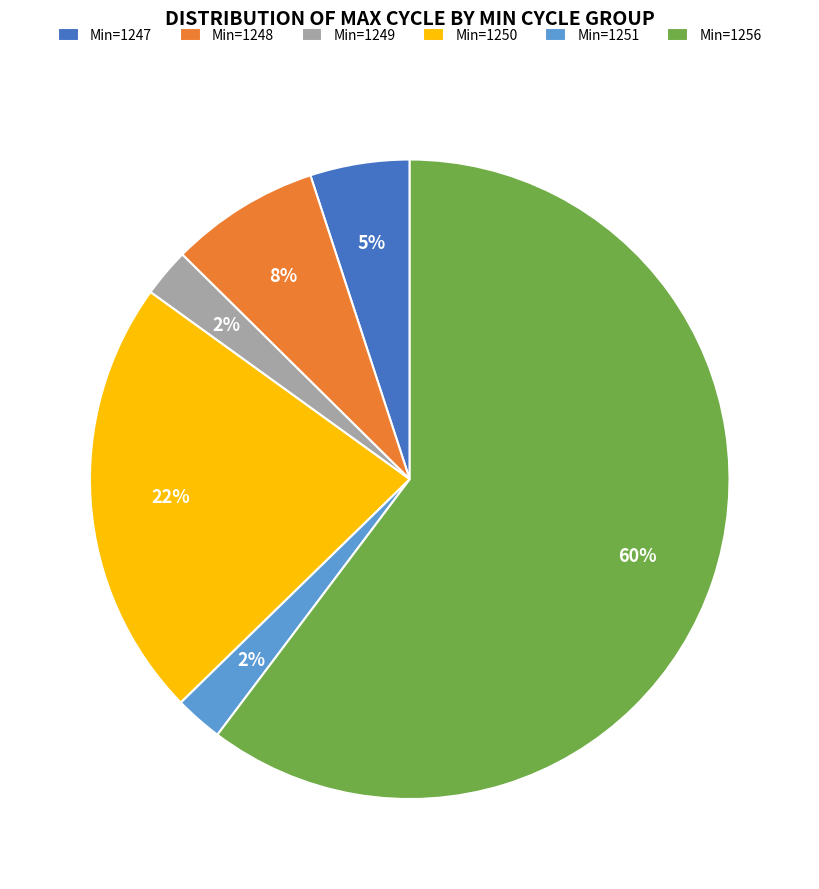

True or false: Min=1250 accounts for 17% of the total.

False